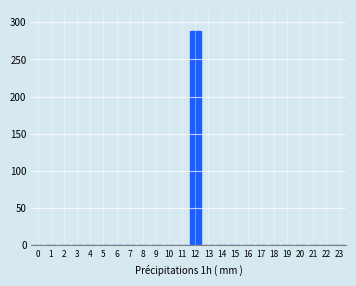

Reading left to right, what are all the values shown in this chart?

0=0	1=0	2=0	3=0	4=0	5=0	6=0	7=0	8=0	9=0	10=0	11=0	12=288	13=0	14=0	15=0	16=0	17=0	18=0	19=0	20=0	21=0	22=0	23=0